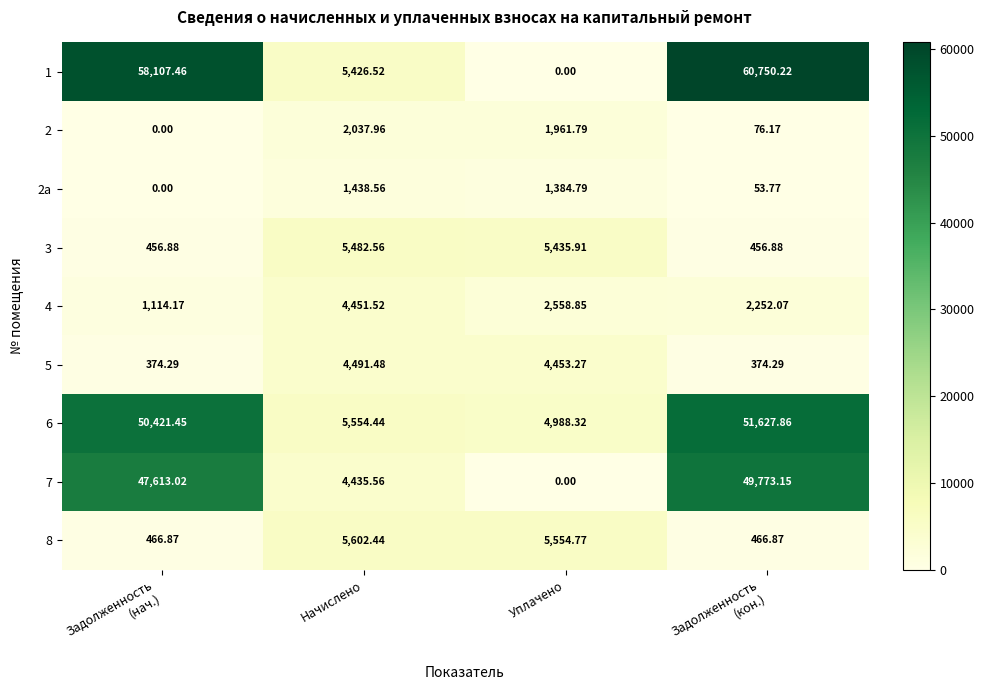

How many values in the 8 series exceed 5554?

2